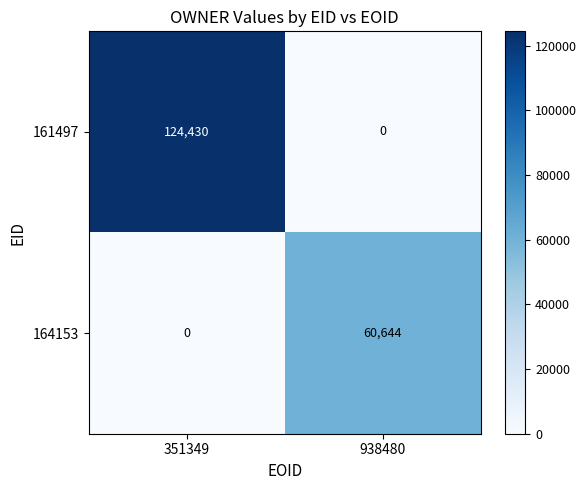

How many values in 164153 are above zero?

1